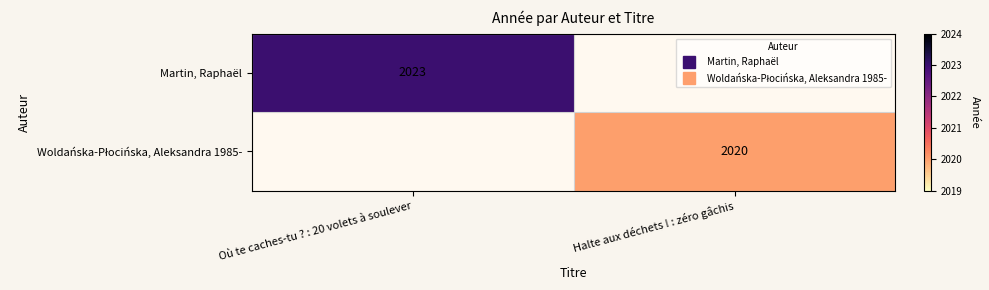

The Woldańska-Płocińska, Aleksandra 1985- series shows 2020.0 at Halte aux déchets ! : zéro gâchis. True or false?

True